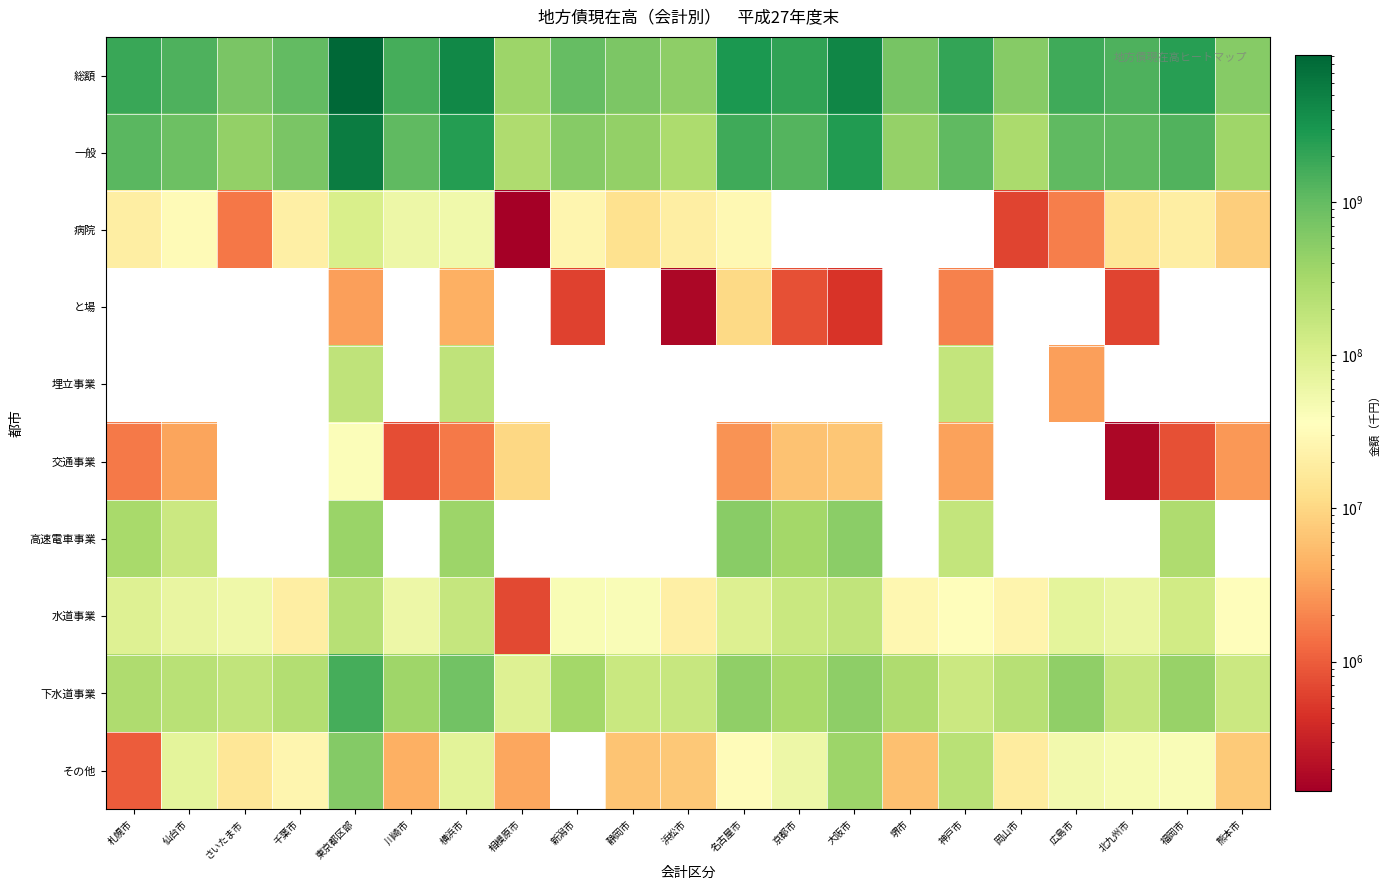

Which series has the largest total across all categories?

総額